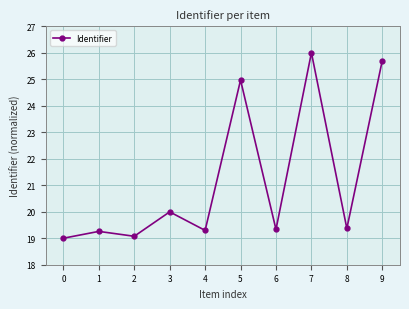

Reading right to left, transcribe all the data shown in this chart.

9=25.7	8=19.4	7=26.0	6=19.3	5=25.0	4=19.3	3=20.0	2=19.1	1=19.3	0=19.0